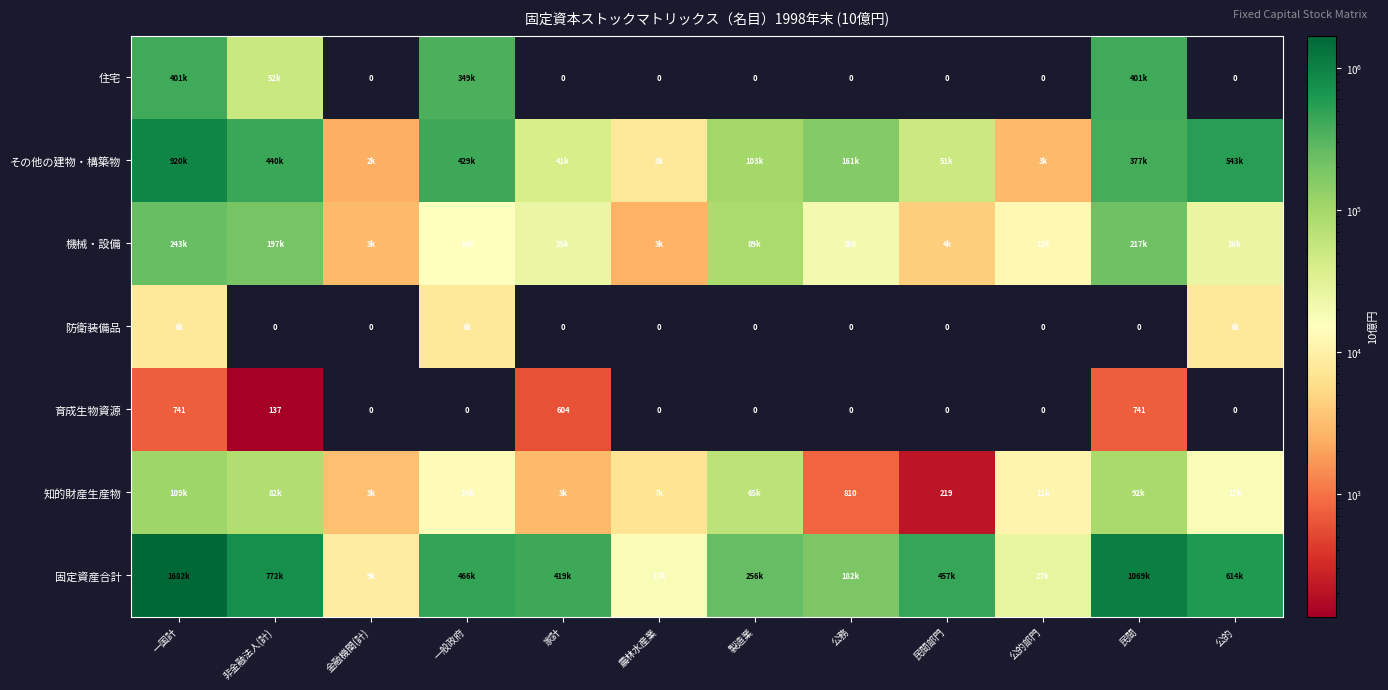

What is the spread (max minus min) of values at 一般政府?

465872.2